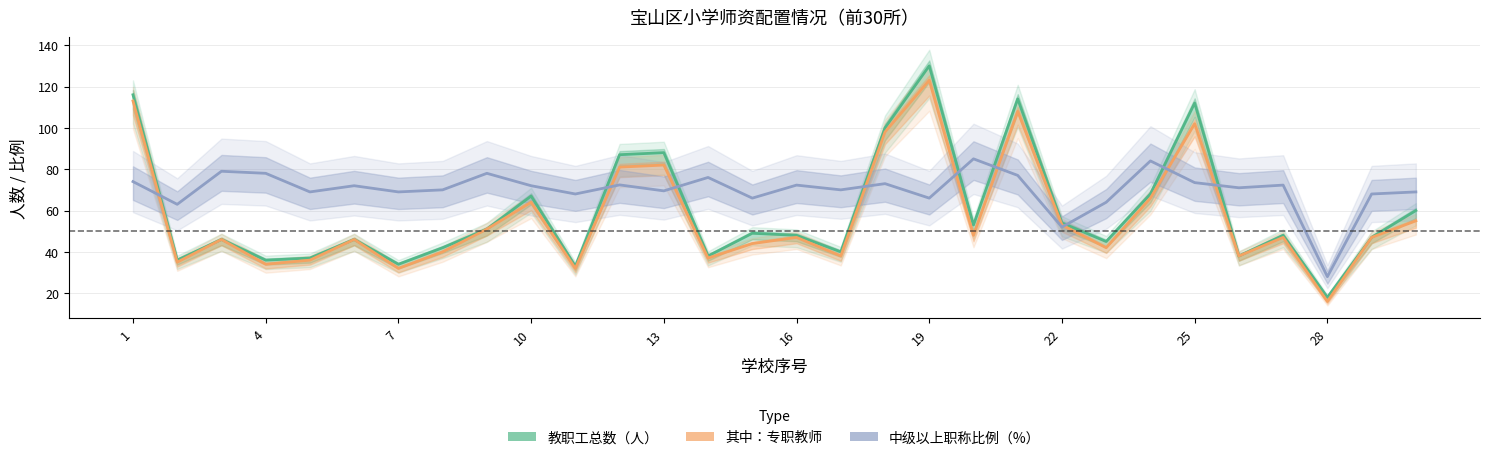

Where does the 中级以上职称比例（%） series first go above 72?

1